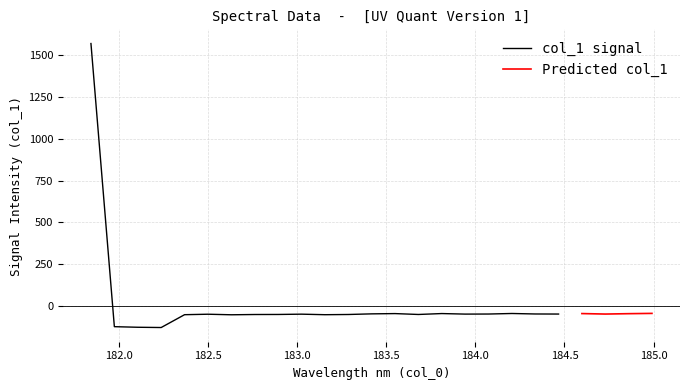

What is the lowest value of the col_1 signal series?

-130.9